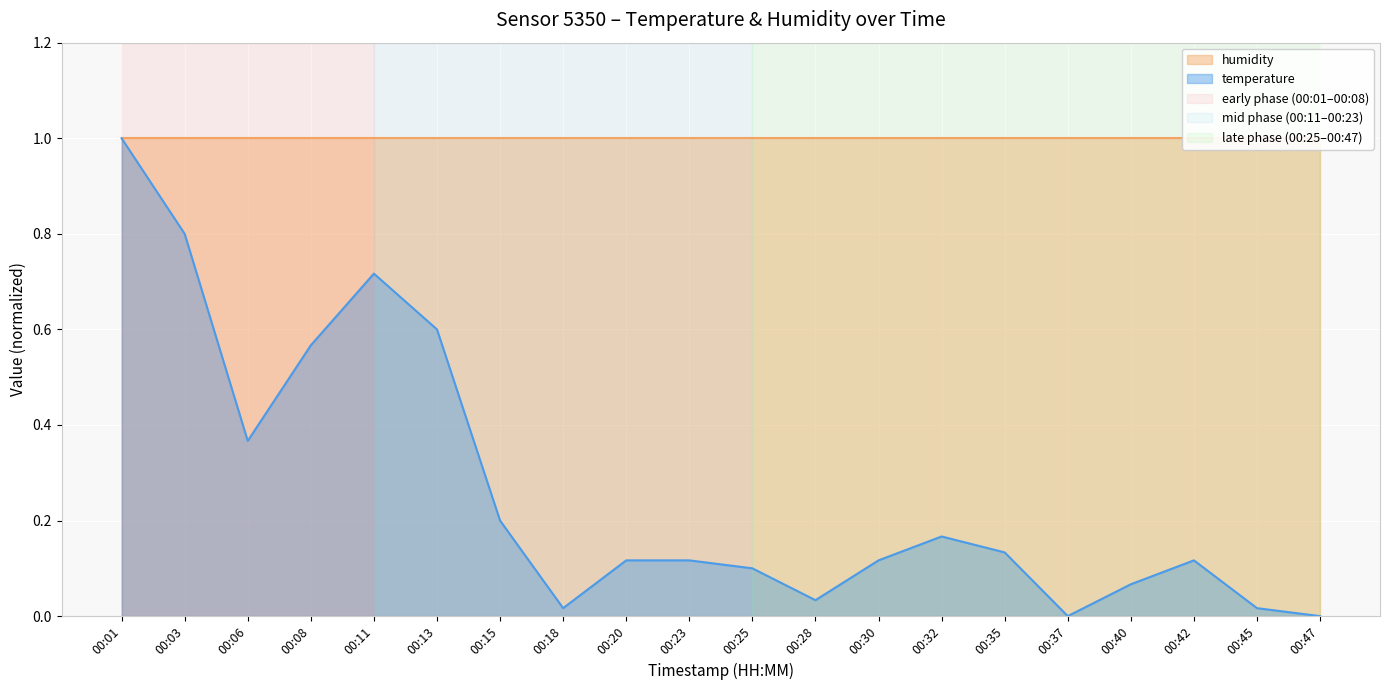

What is the change in value from 00:01 to 00:37?

-1.0